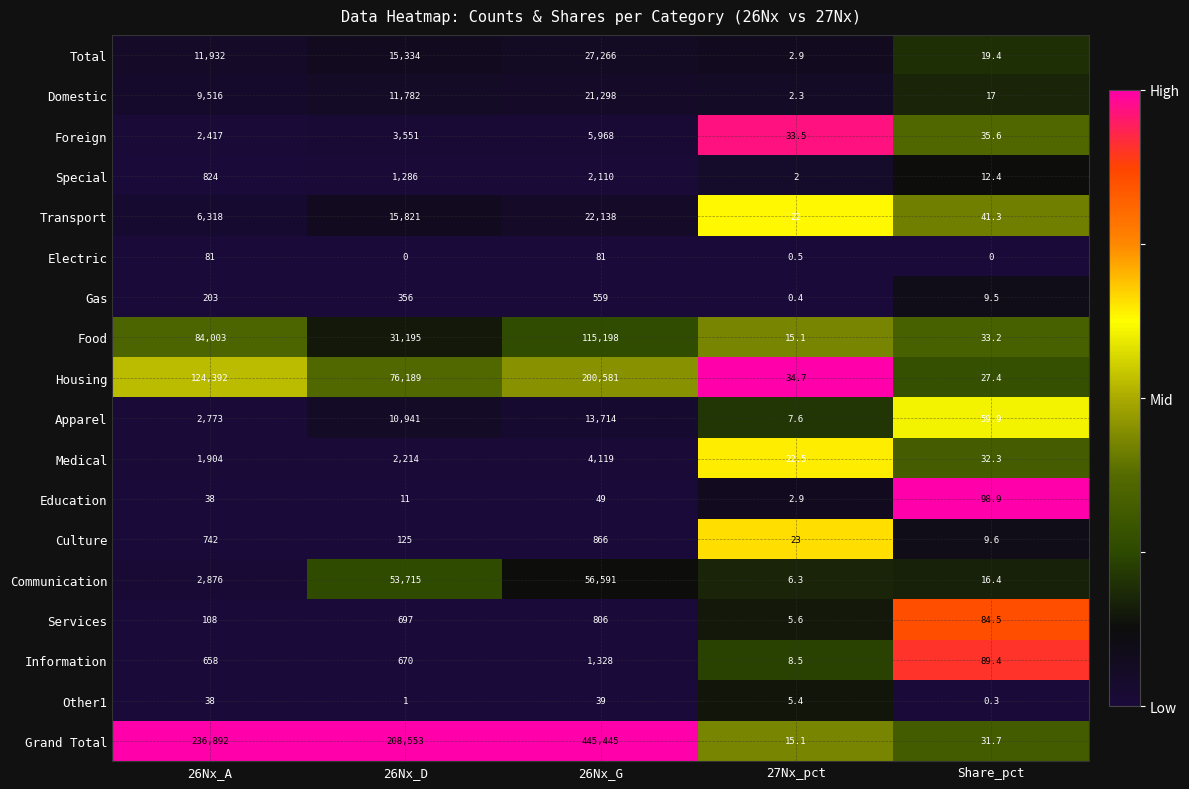

At which label does Gas reach its peak?

26Nx_G